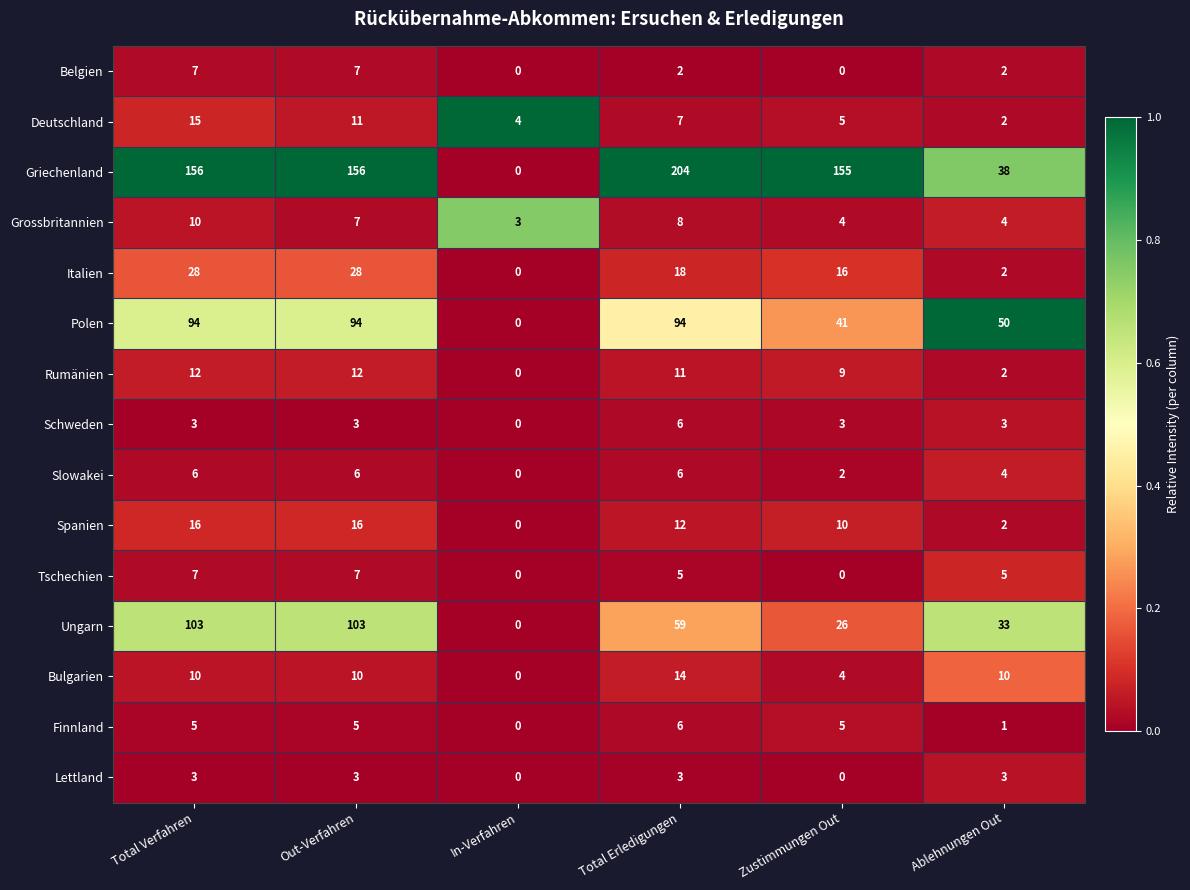

At how many categories does at least one series exceed 0?

6